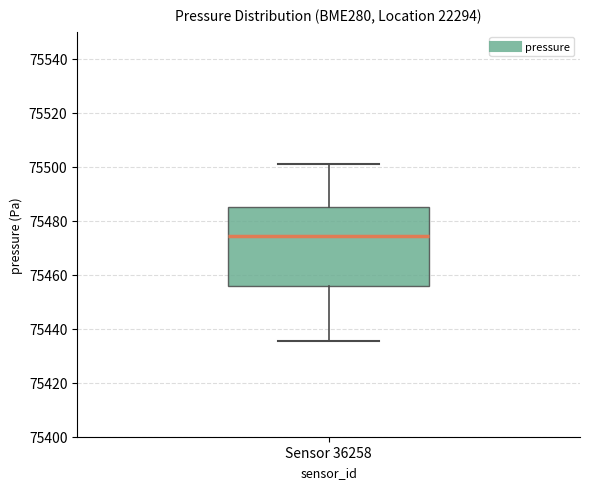

Transcribe this box plot: give where the median line is, the range the box spans, and where the two whiskers end, as read against the y-axis. The values are not printed on the chart, so give them approximately, as read against the axis.

median 75474, box 75456 to 75486, whiskers 75436 to 75500